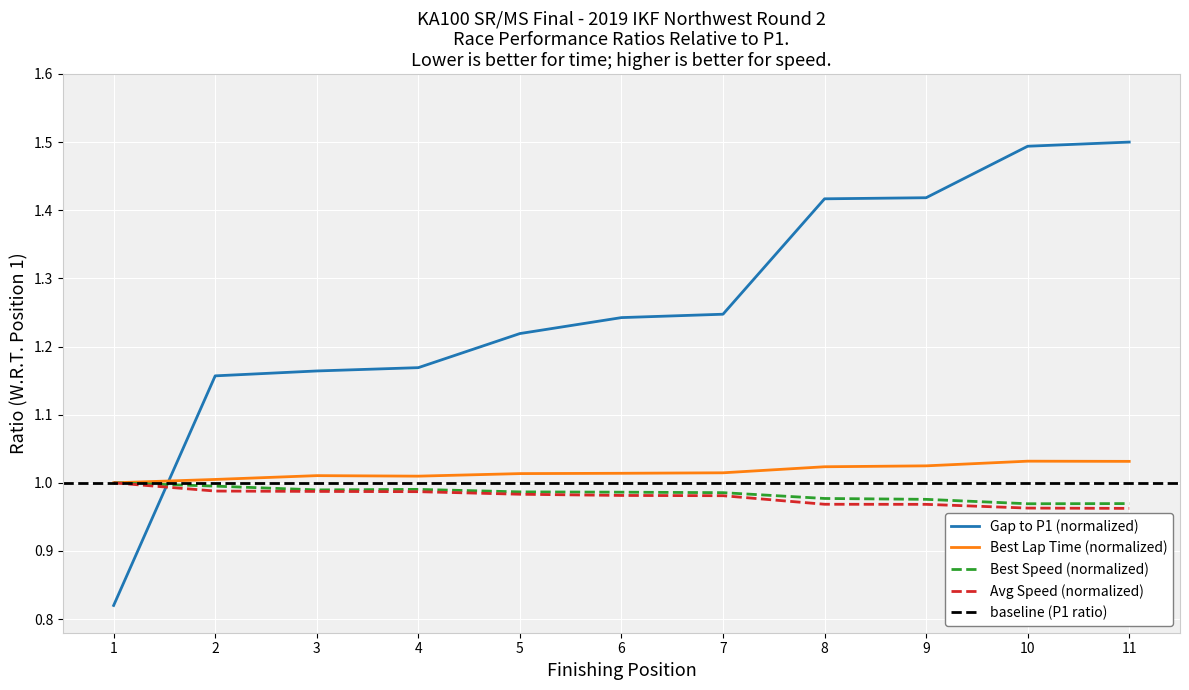

True or false: Avg Speed (normalized) has a value of 0.6 at 7.

False